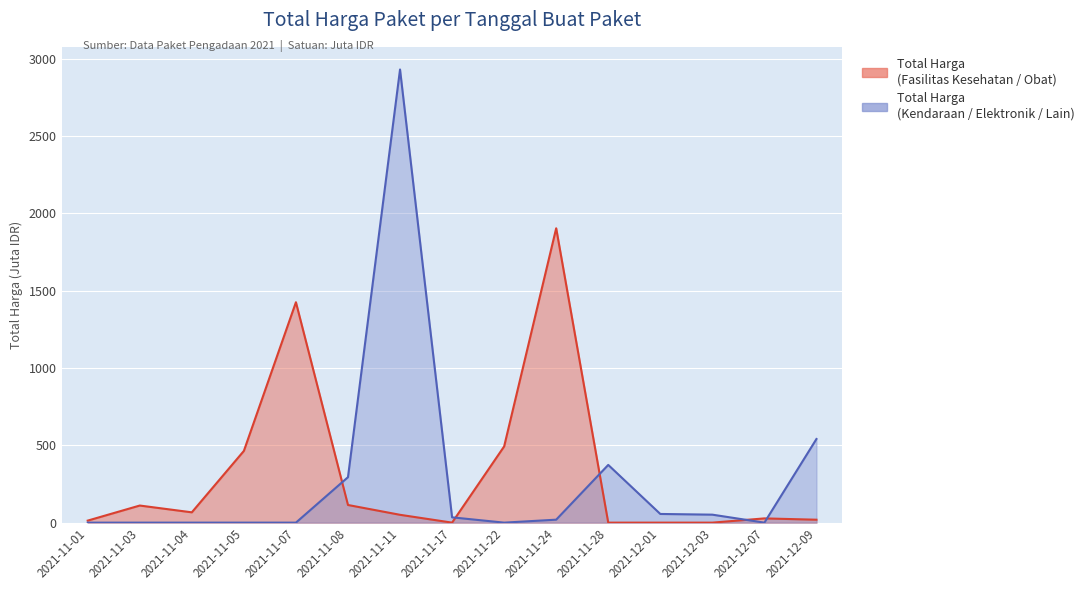

Where does the Total Harga (Kendaraan / Elektronik / Lain) series first go above 19?

2021-11-08